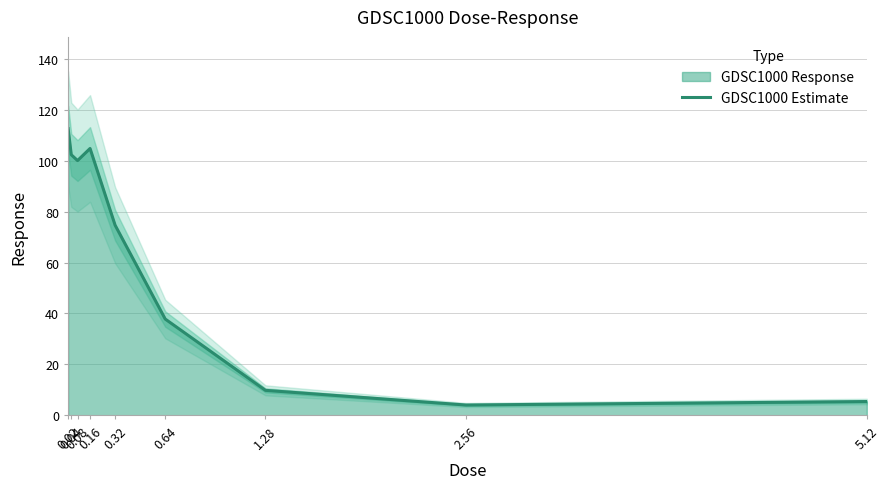

What is the maximum value shown in the chart?

112.5